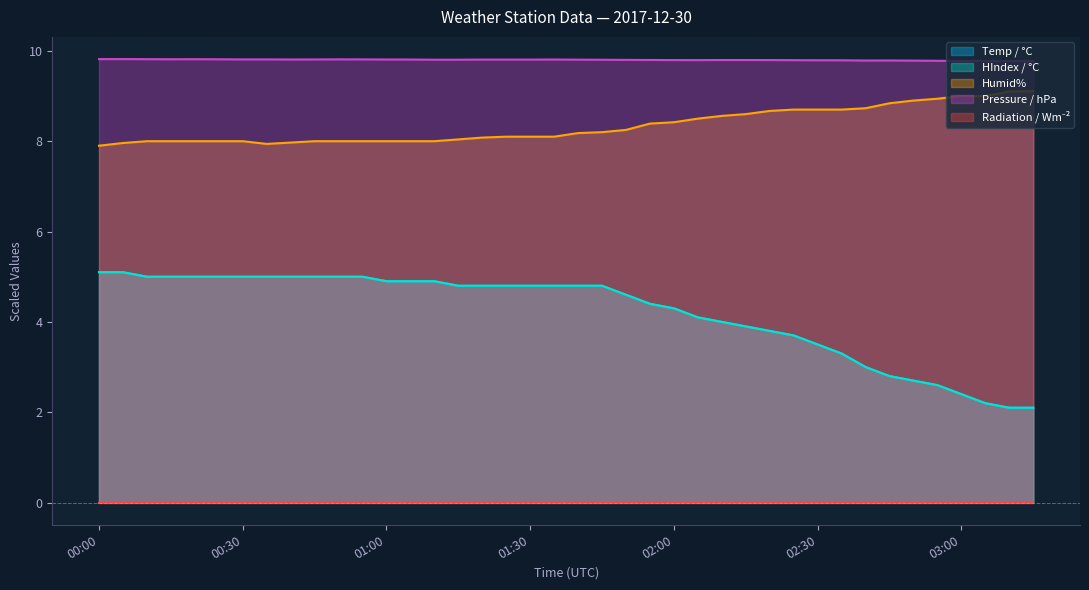

Does the chart display data point markers on the line(s)?

No